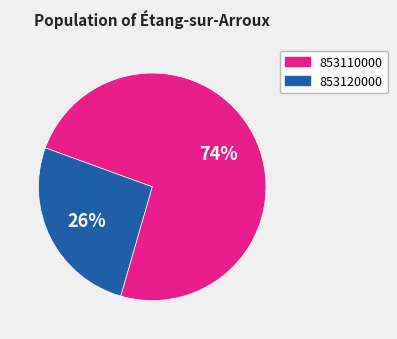

Does any single category account for the majority?

Yes